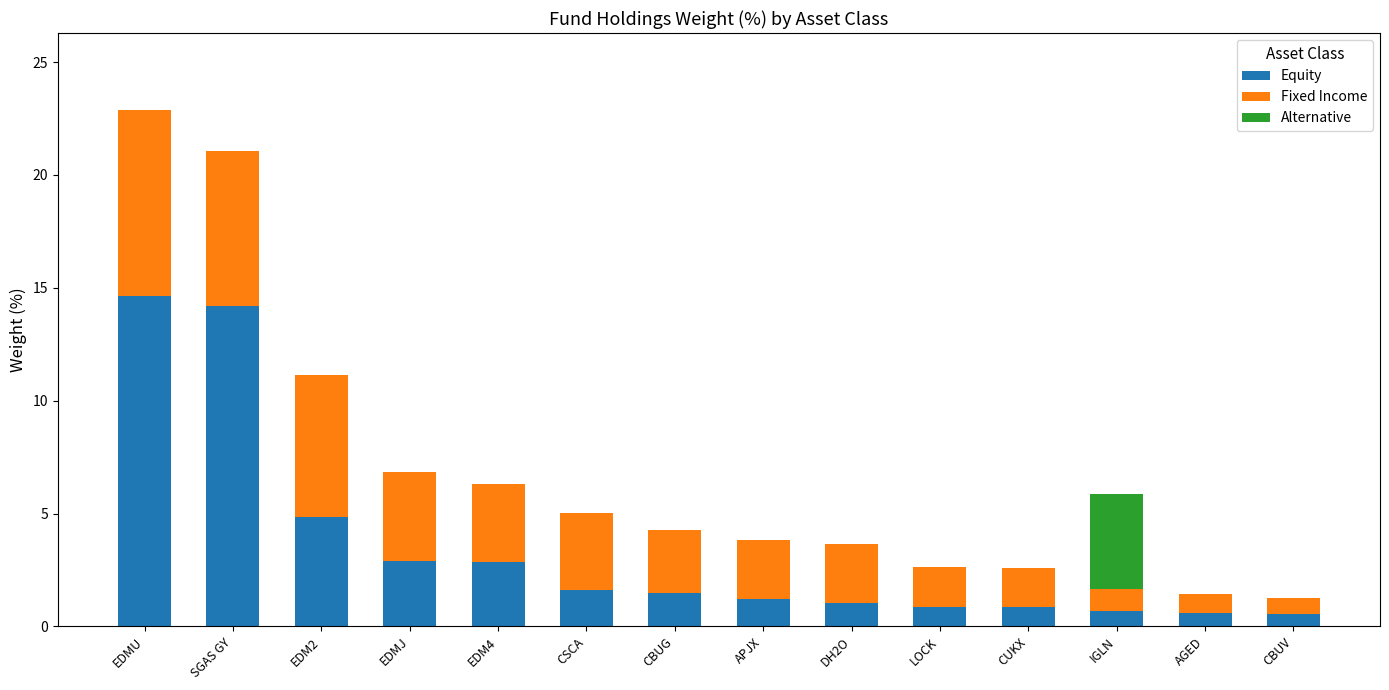

What is the highest value of the Equity series?

14.6